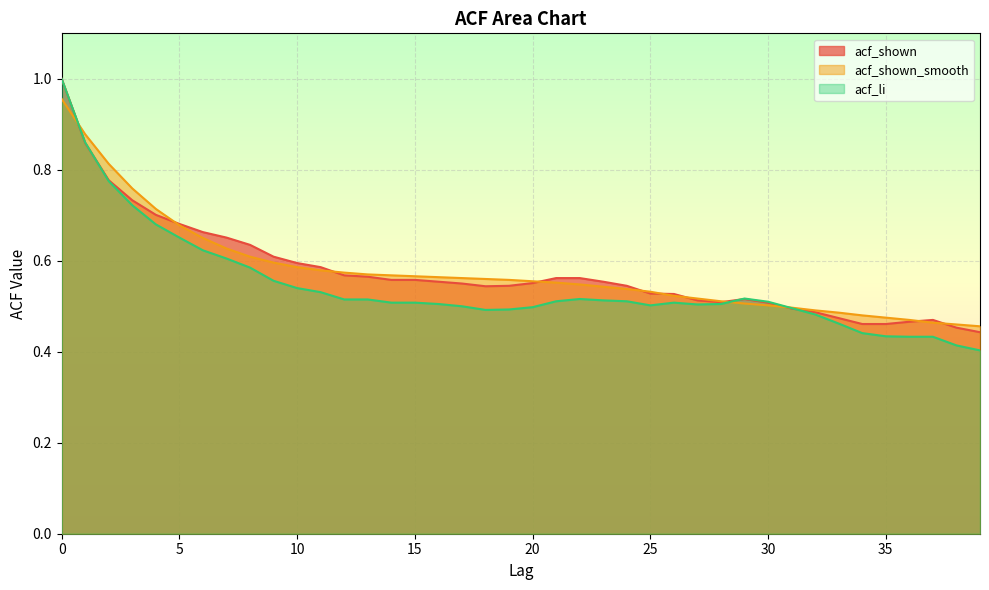

Which series has the widest spread of values?

acf_li